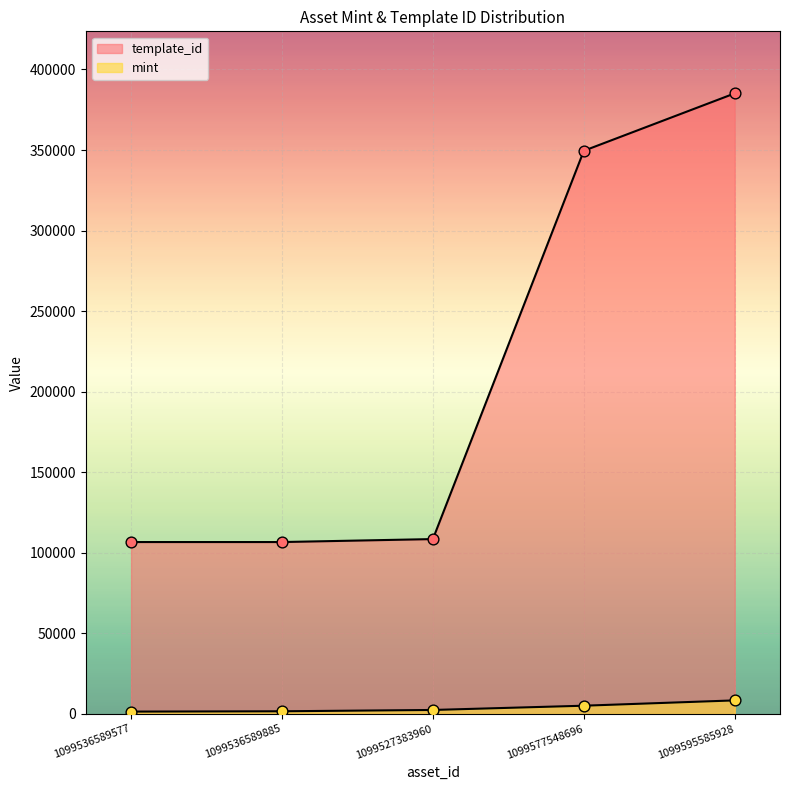

At which category is the sum across all series the highest?

1099595585928